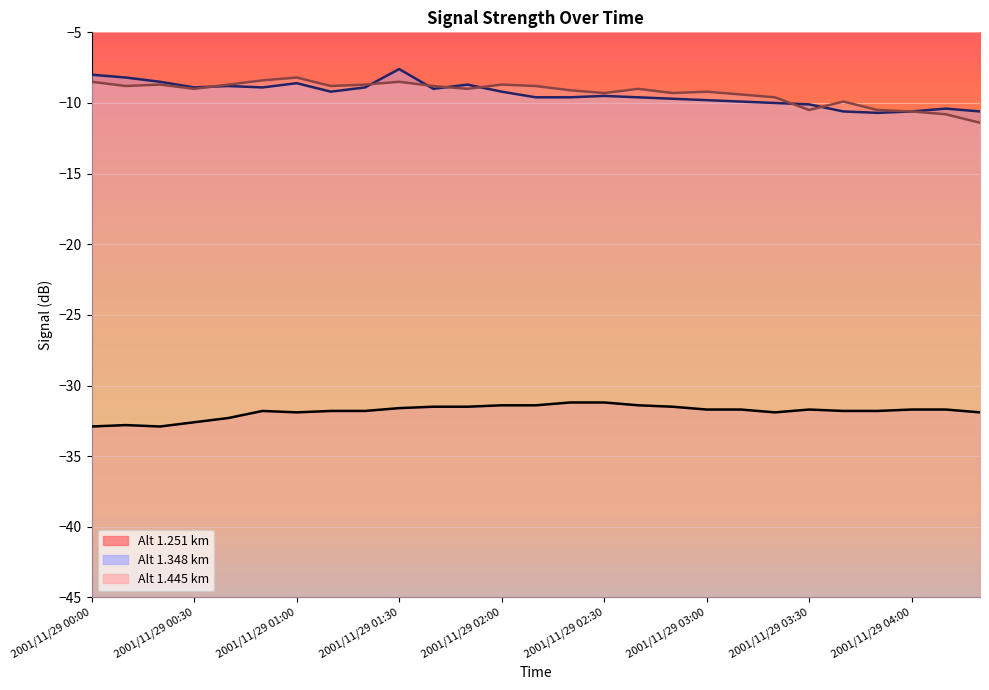

How many values in the 1.348 series are below -9?

16